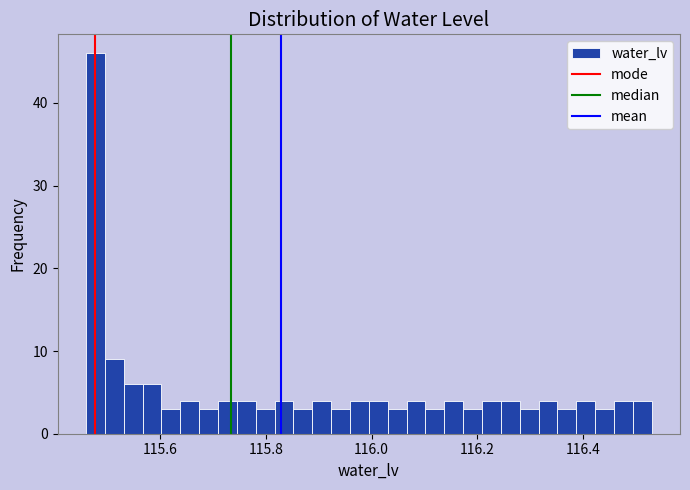

Read against the x-axis, roughly where is the centre of the tallest bar?

115.48